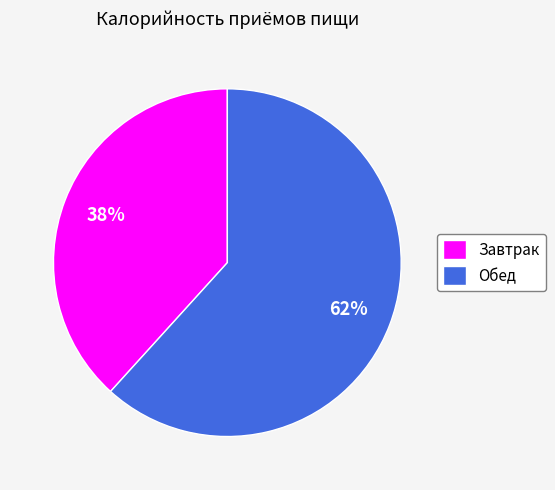

True or false: Завтрак accounts for 29% of the total.

False